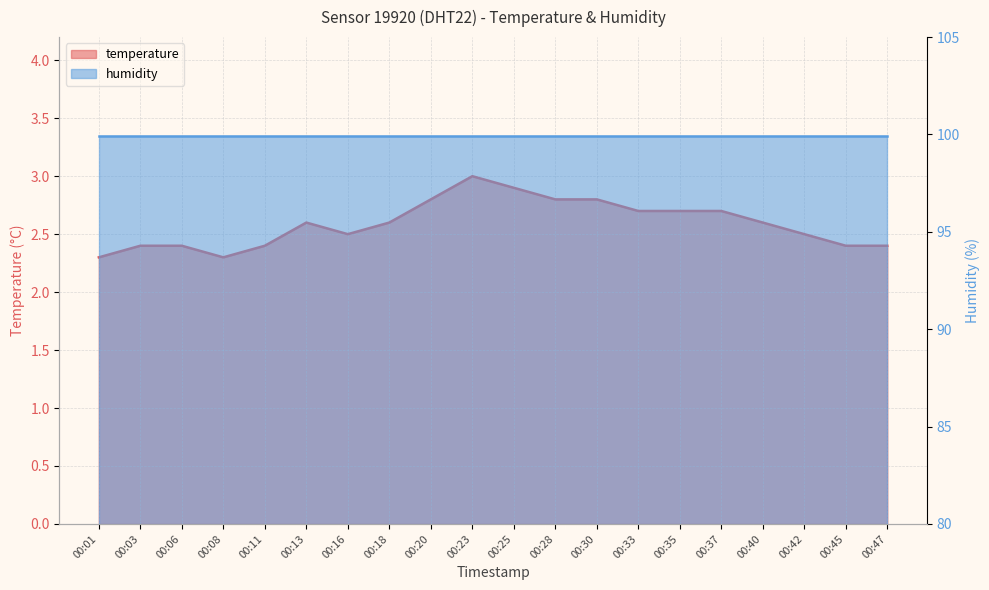

What is the ratio of the value at 00:08 to the value at 00:37?

0.9